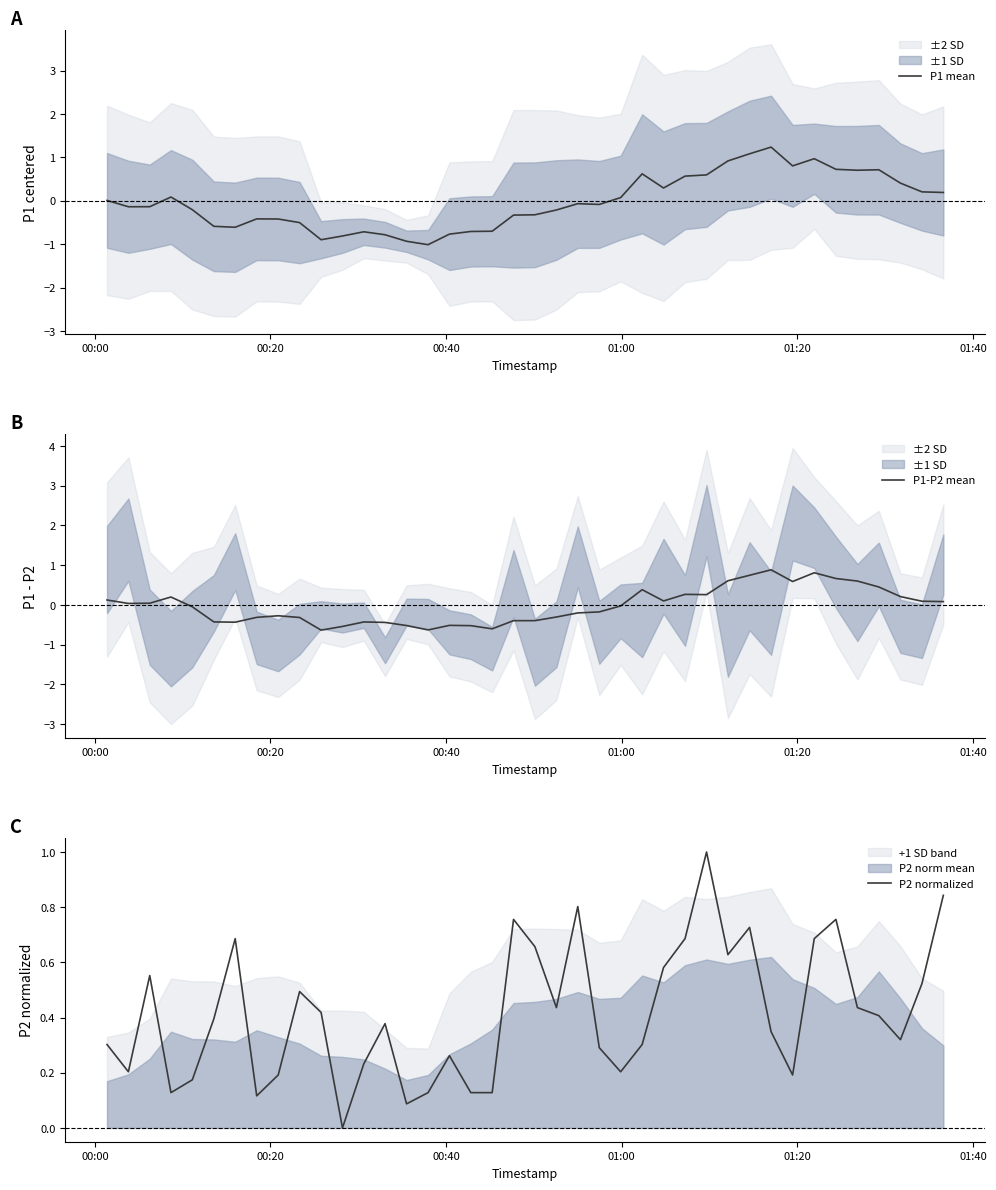

What is the greatest value displayed?

1.2